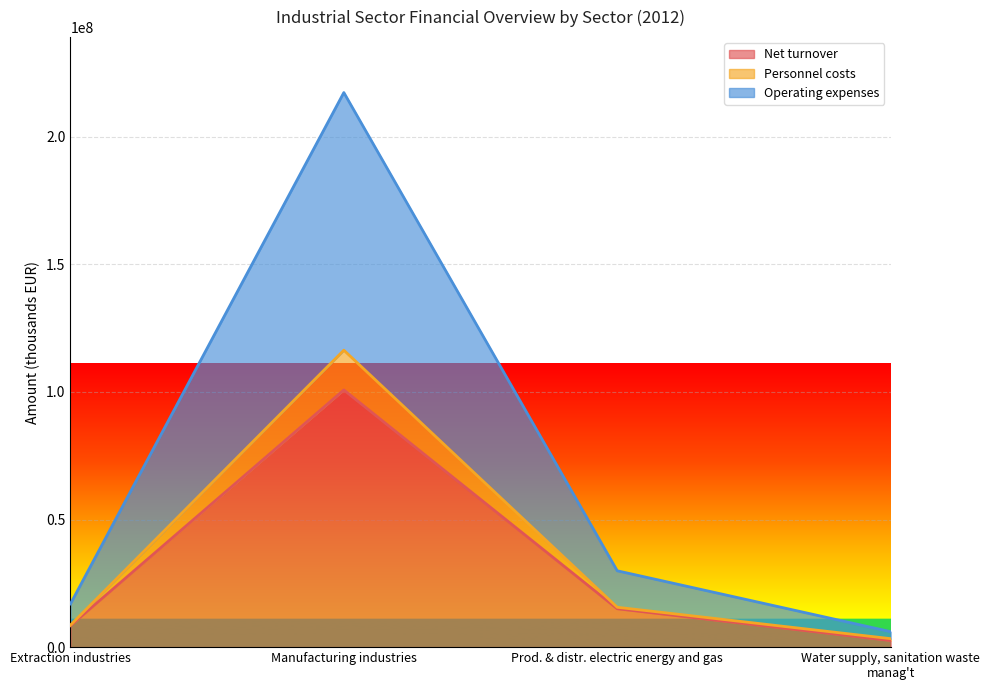

What is the smallest value displayed?

2586386